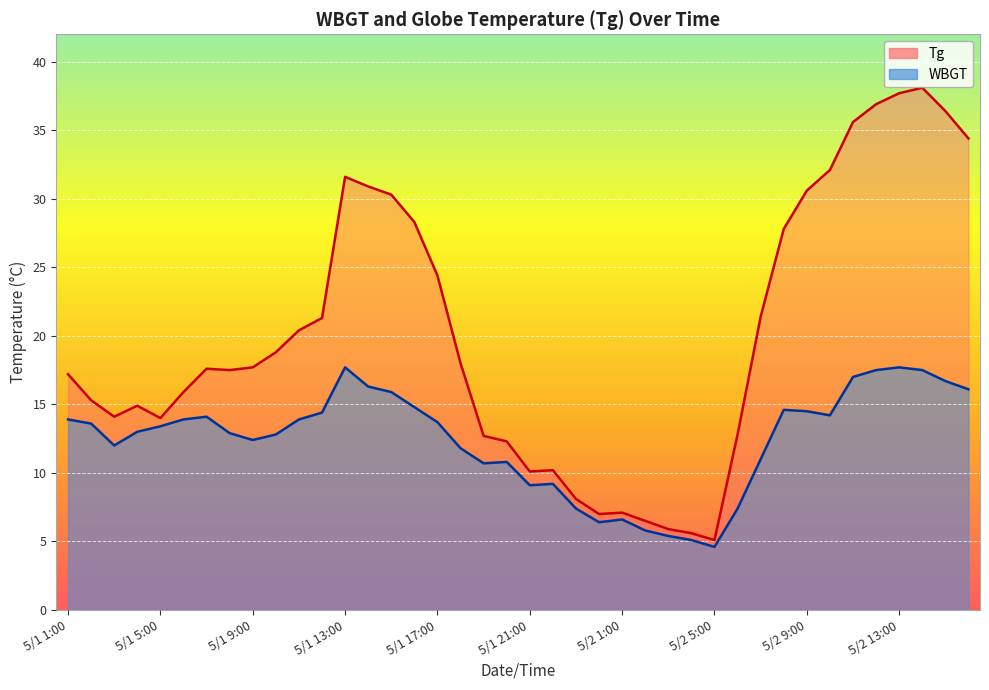

At 5/2 16:00, list the series in order from smallest to largest.

WBGT, Tg